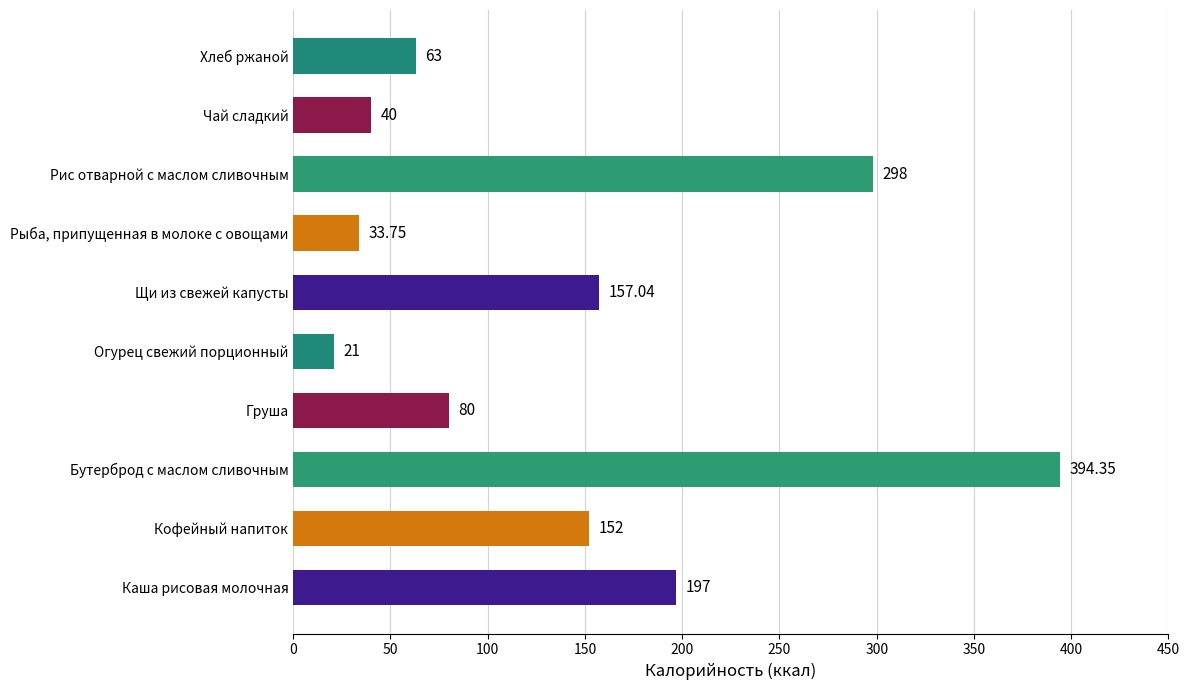

Rank the categories by value from lowest to highest.

Огурец свежий порционный, Рыба, припущенная в молоке с овощами, Чай сладкий, Хлеб ржаной, Груша, Кофейный напиток, Щи из свежей капусты, Каша рисовая молочная, Рис отварной с маслом сливочным, Бутерброд с маслом сливочным